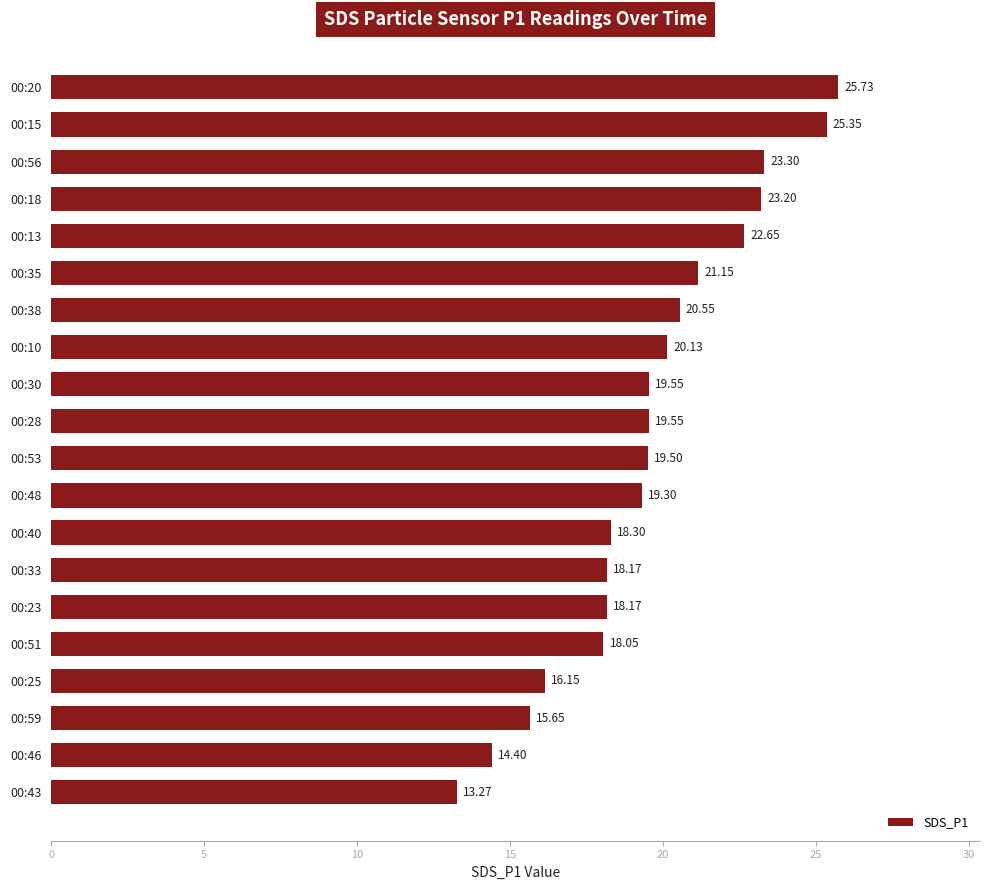

What is the minimum value shown in the chart?

13.3